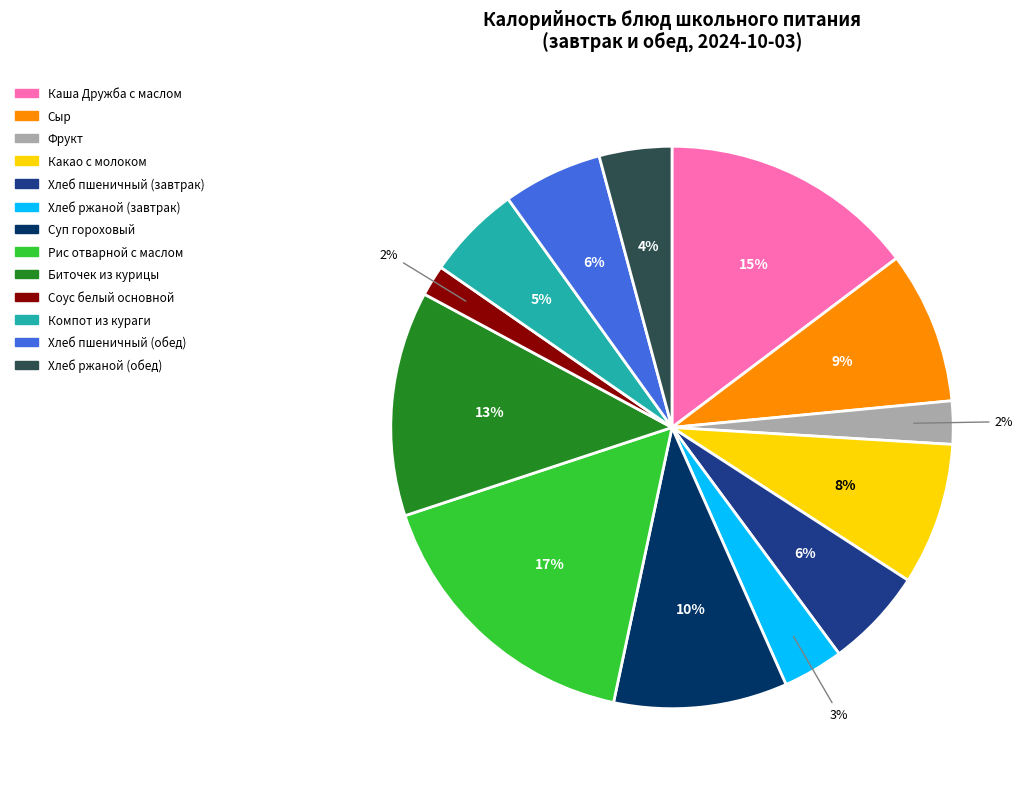

The Соус белый основной slice represents 2% of the pie. True or false?

True